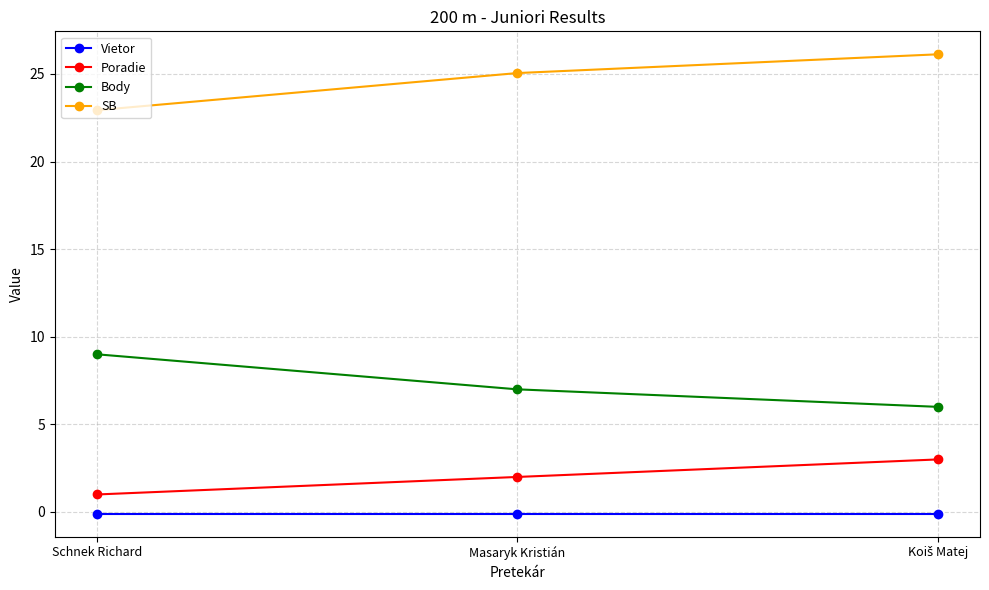

How many values in the Body series are below 7?

1